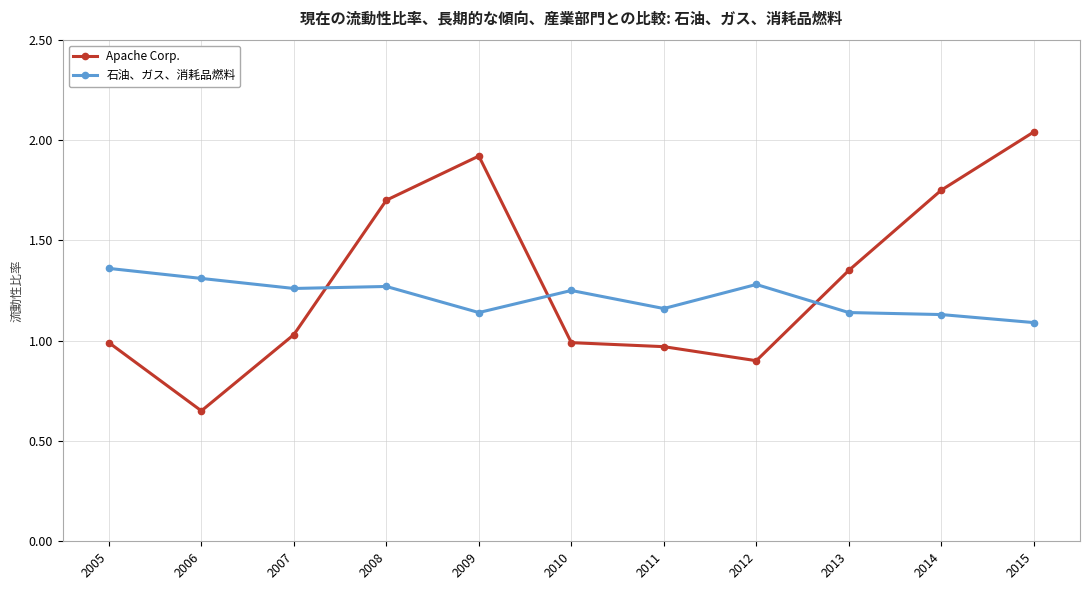

True or false: 石油、ガス、消耗品燃料 has a value of 0.5 at 2010.

False